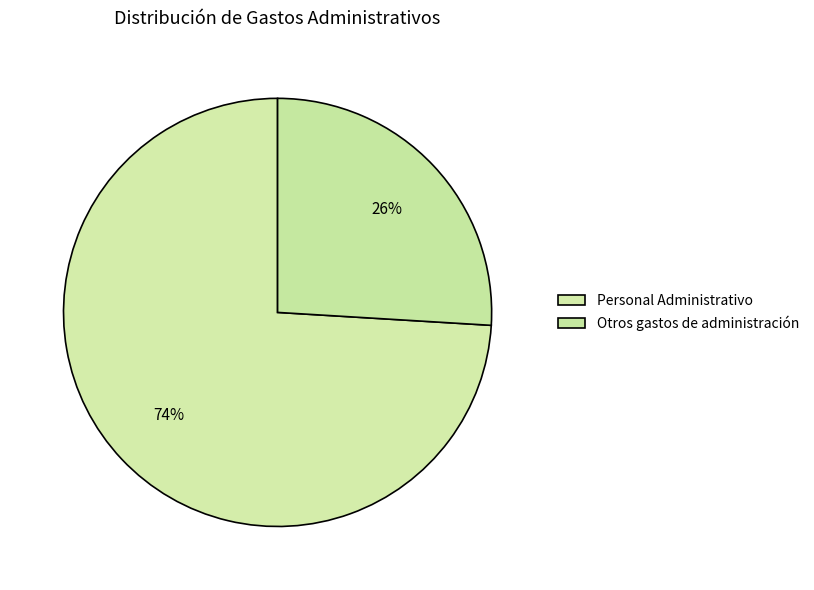

Between Otros gastos de administración and Personal Administrativo, which is larger?

Personal Administrativo